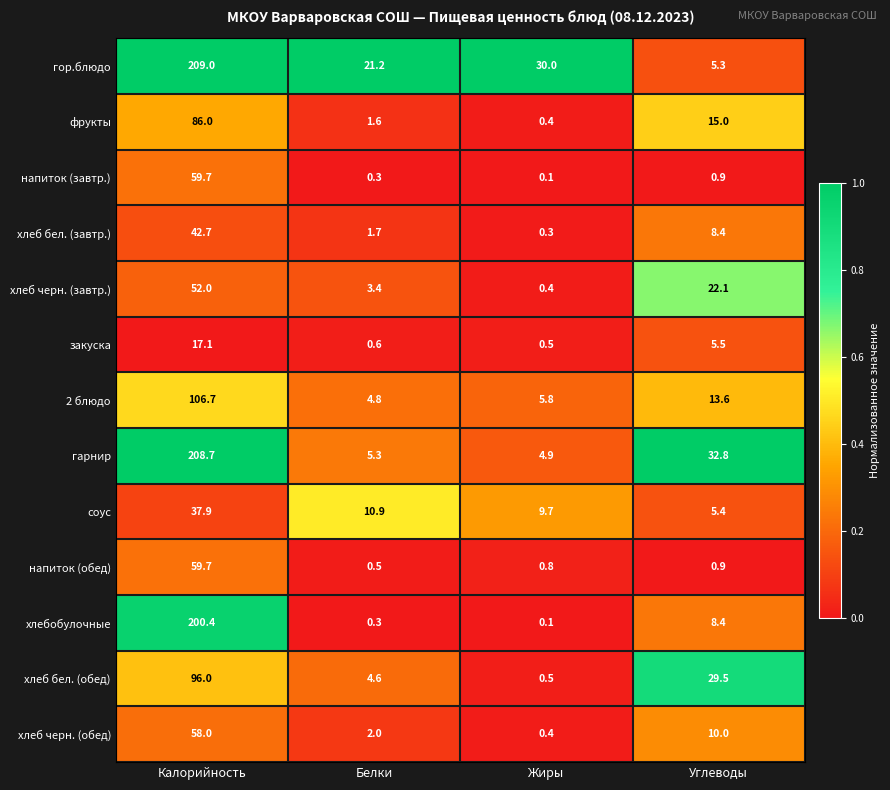

What is the difference between the second highest and minimum values in the хлебобулочные series?

8.3